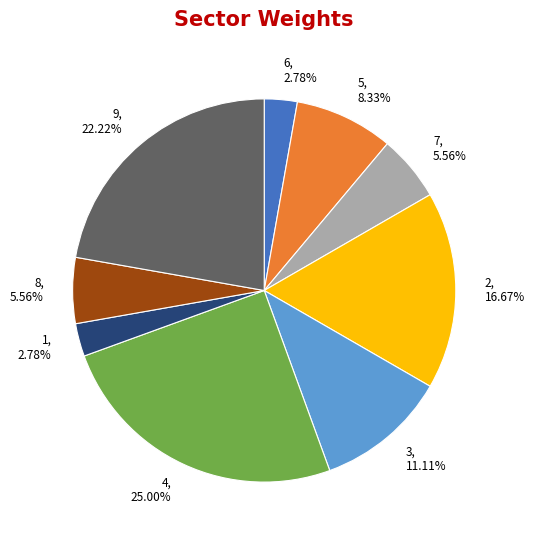

Is 2, 16.67% the majority of the pie?

No